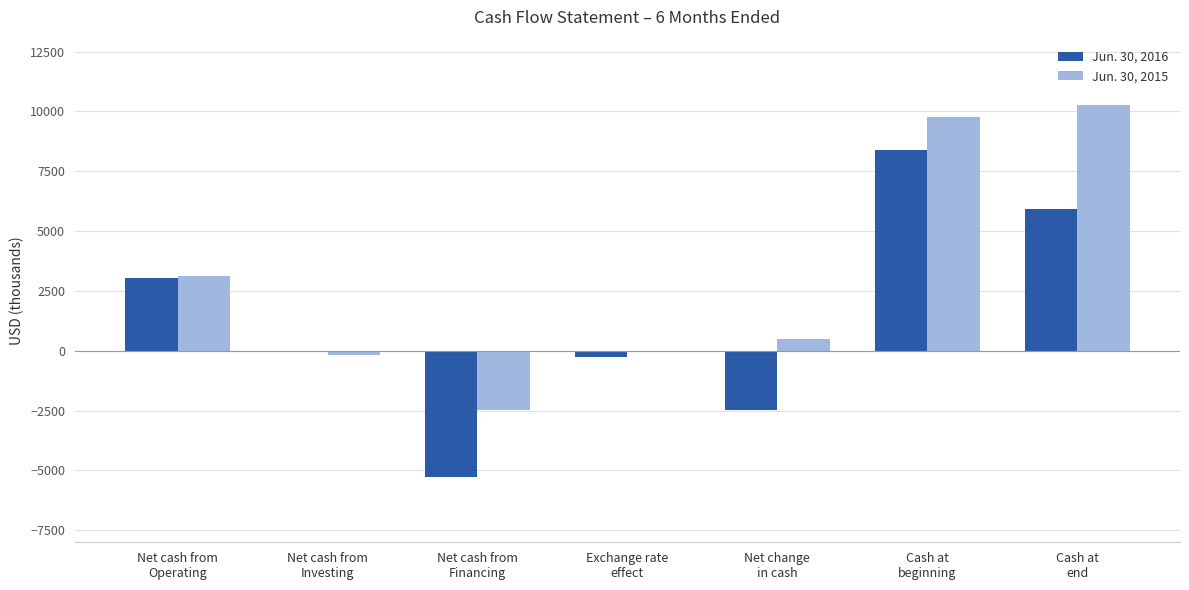

Which series has the largest total across all categories?

Jun. 30, 2015